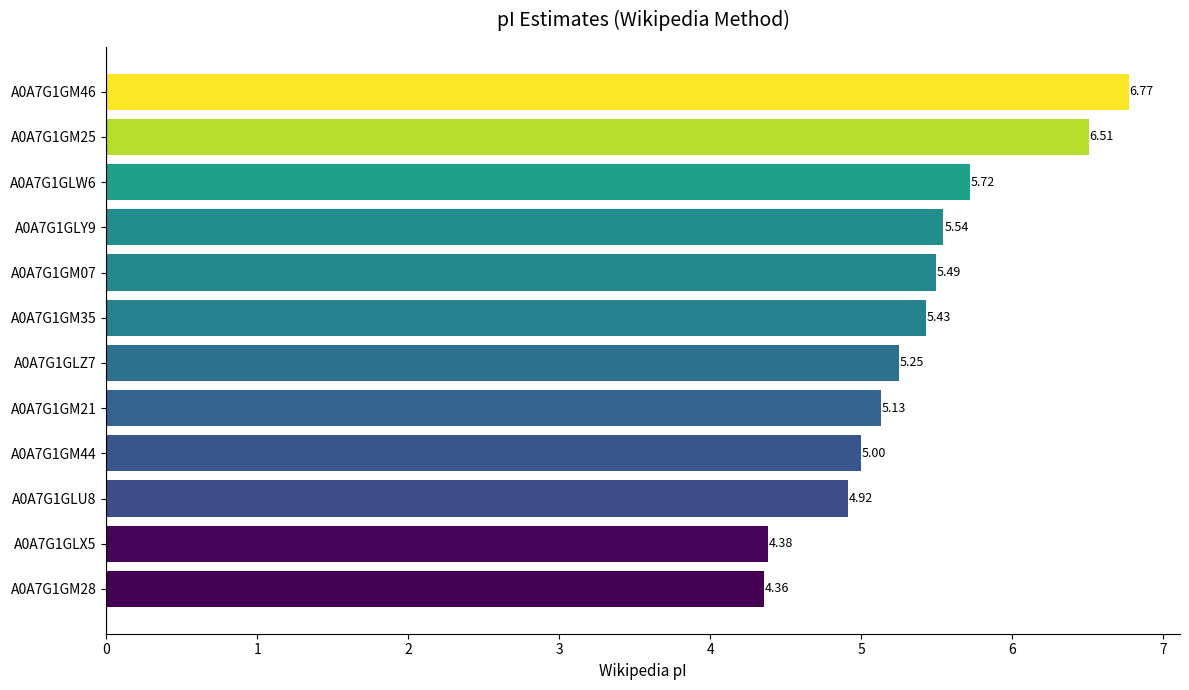

What is the sum of all values?

64.5